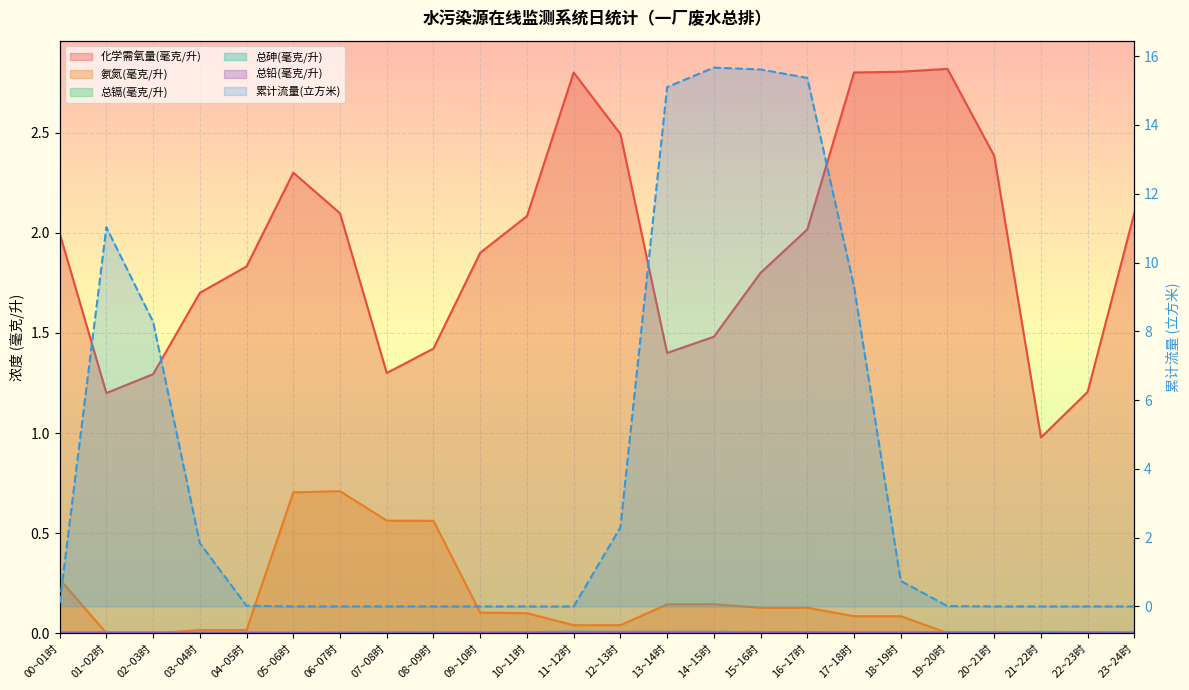

How many times do 化学需氧量(毫克/升) and 累计流量(立方米) cross each other?

4